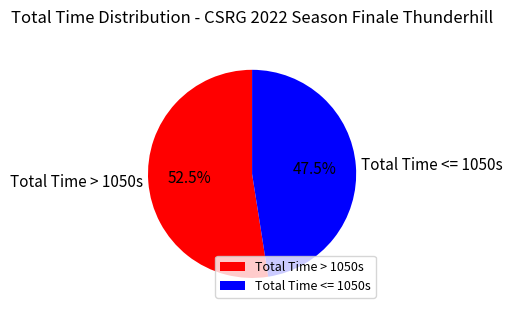

Which category has the biggest portion of the pie?

Total Time > 1050s